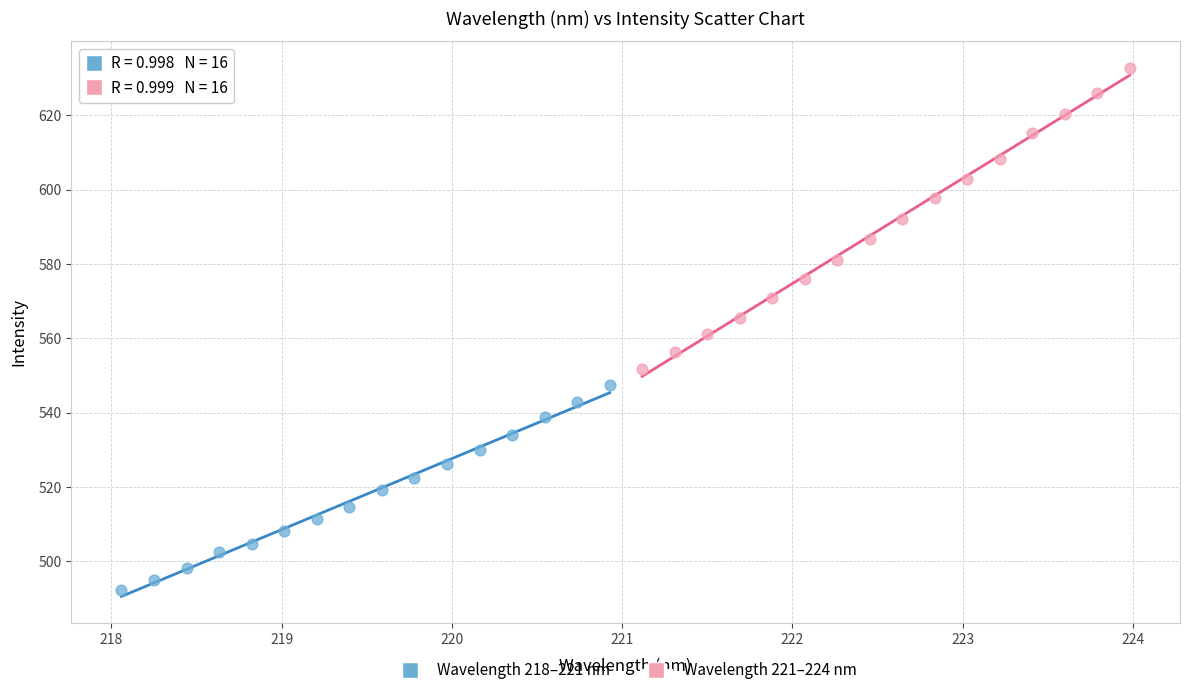

Which series reaches the maximum Y coordinate?

Wavelength 221–224 nm